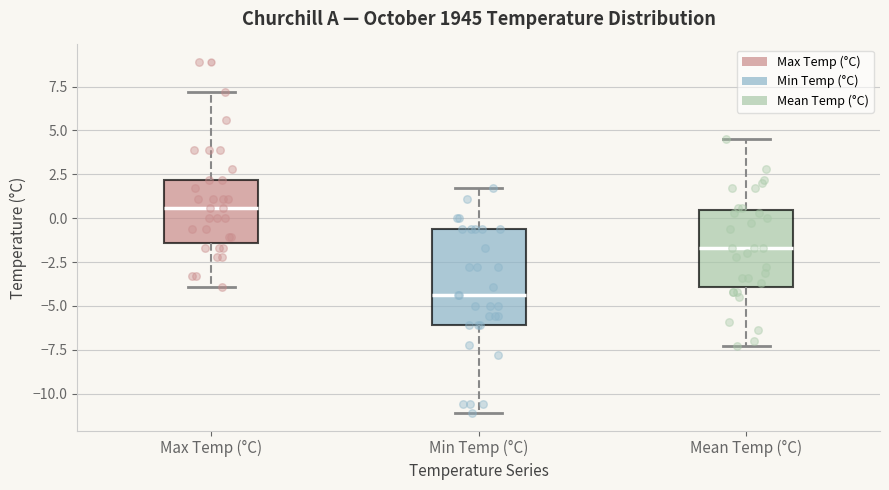

Reading left to right, read every box against the y-axis: the position of its median line, the range the box covers, and the ends of its whiskers. The values are not printed on the chart, so give them approximately, as read against the axis.

Max Temp (°C): median 0.5, box -1.5 to 2.0, whiskers -4.0 to 7.0
Min Temp (°C): median -4.5, box -6.0 to -0.5, whiskers -11.0 to 1.5
Mean Temp (°C): median -1.5, box -4.0 to 0.5, whiskers -7.5 to 4.5